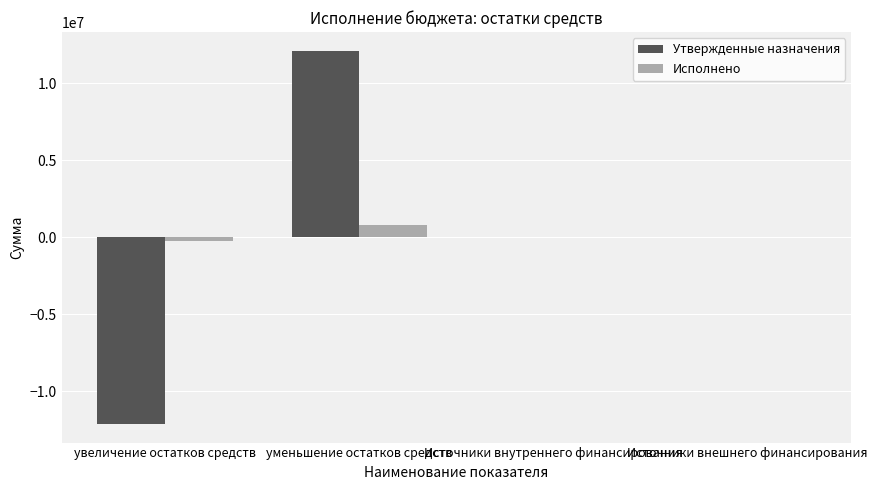

The value of Утвержденные назначения at уменьшение остатков средств is 8095175.8. True or false?

False